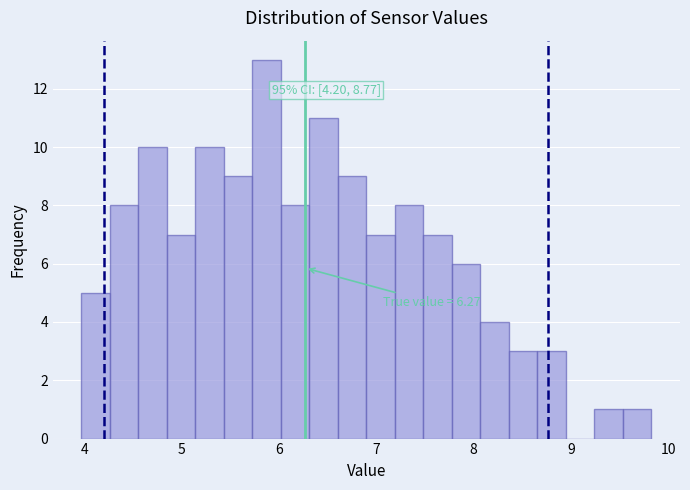

Around what value on the x-axis is the tallest bar? Give the approximate position of its centre, as read against the axis.

5.9